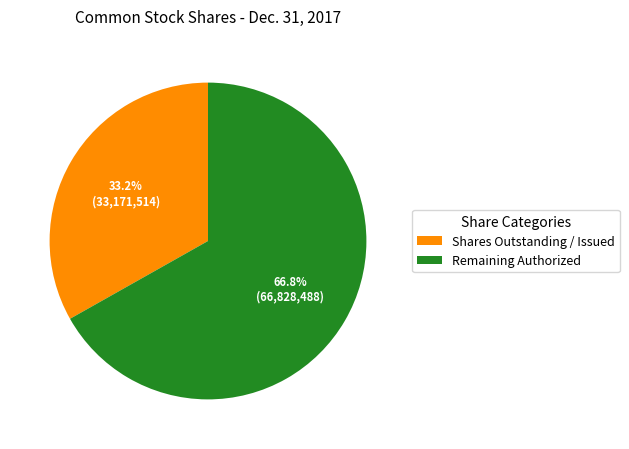

Do Shares Outstanding / Issued and Remaining Authorized together represent more than half of the pie?

Yes